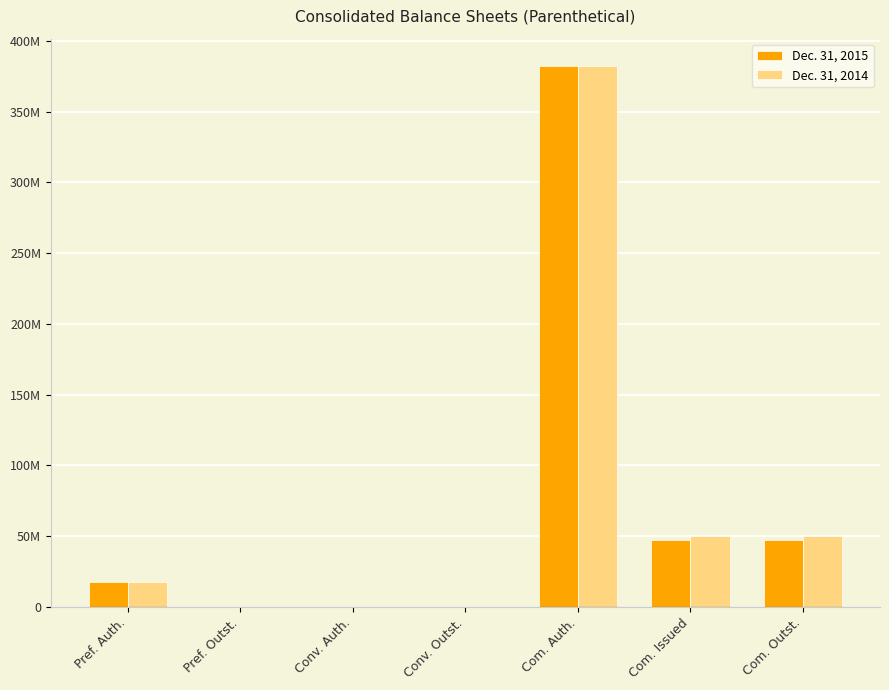

Which series has the widest spread of values?

Dec. 31, 2015